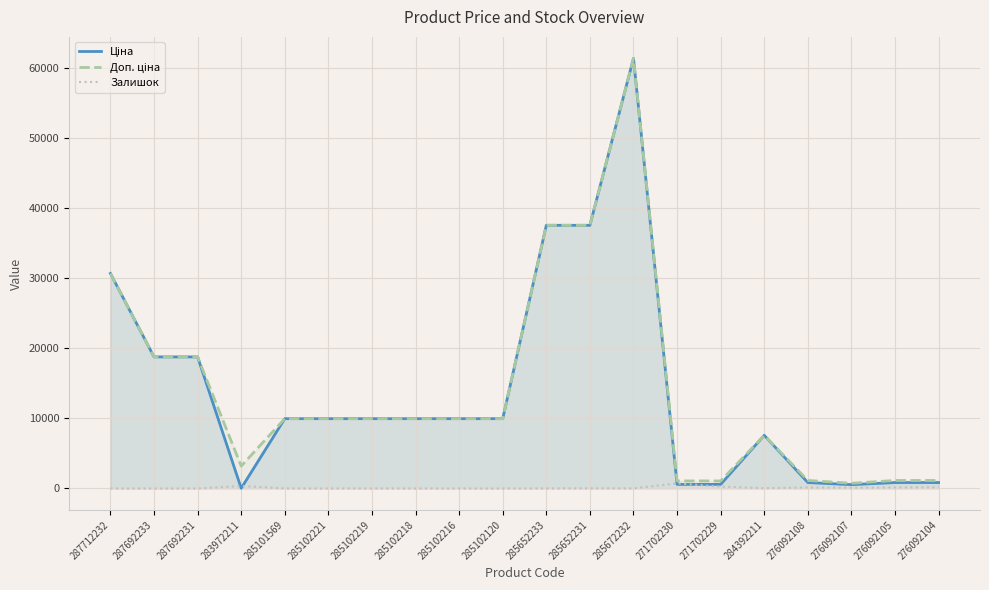

Reading left to right, transcribe all the data shown in this chart.

Ціна: 30717.1	18796.8	18796.8	32.0	9975.0	9975.0	9975.0	9975.0	9975.0	9975.0	37593.6	37593.6	61434.3	589.9	589.9	7596.5	848.4	551.5	848.4	848.4
Доп. ціна: 30717.1	18796.8	18796.8	3205.0	9975.0	9975.0	9975.0	9975.0	9975.0	9975.0	37593.6	37593.6	61434.3	1081.7	1081.7	7596.5	1149.7	747.0	1149.7	1149.7
Залишок: 0.0	0.0	0.0	360.0	7.0	2.0	9.0	3.0	0.0	0.0	12.0	22.0	15.0	735.0	272.0	43.0	144.0	107.0	149.0	167.0